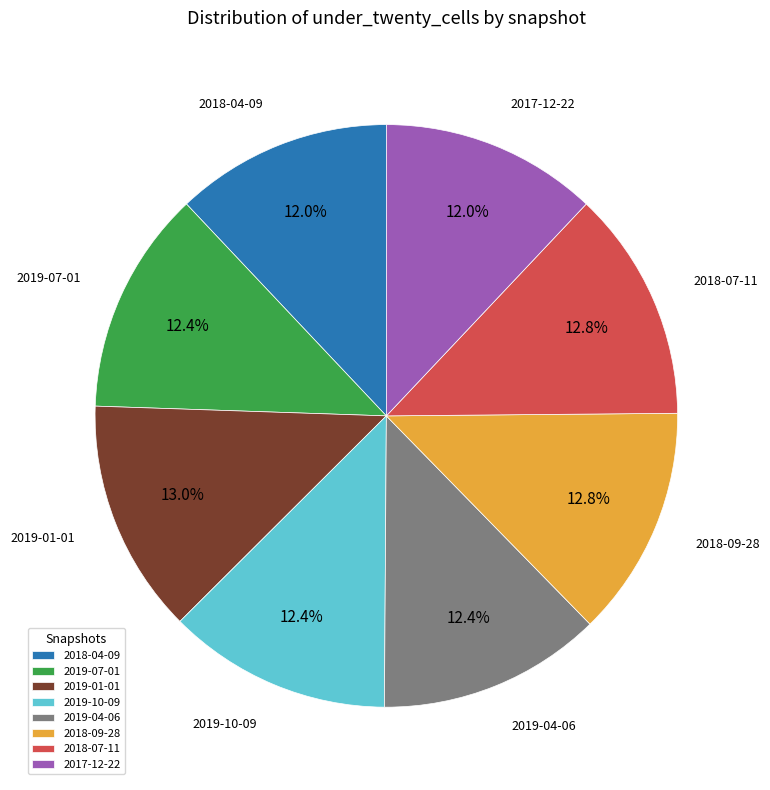

Is there a majority slice in this chart?

No